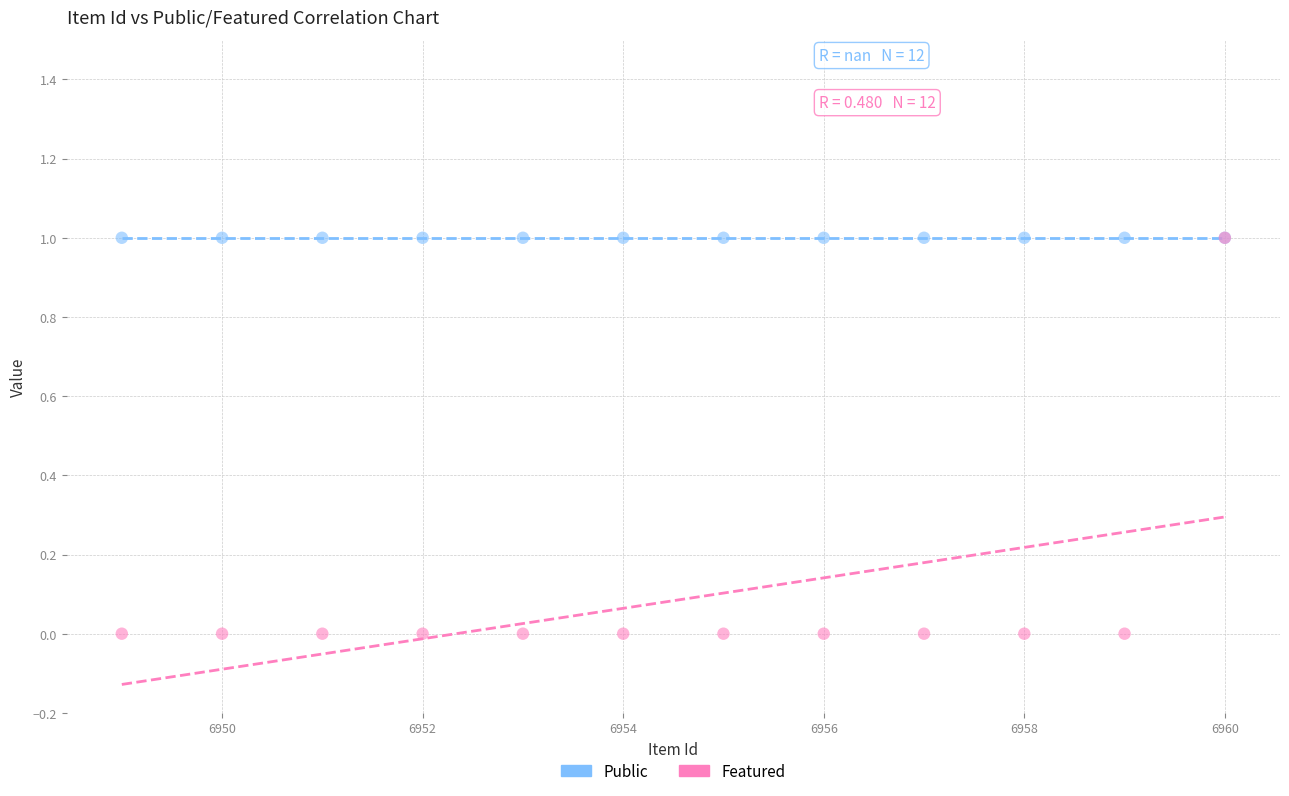

Which series reaches the minimum Y coordinate?

Featured